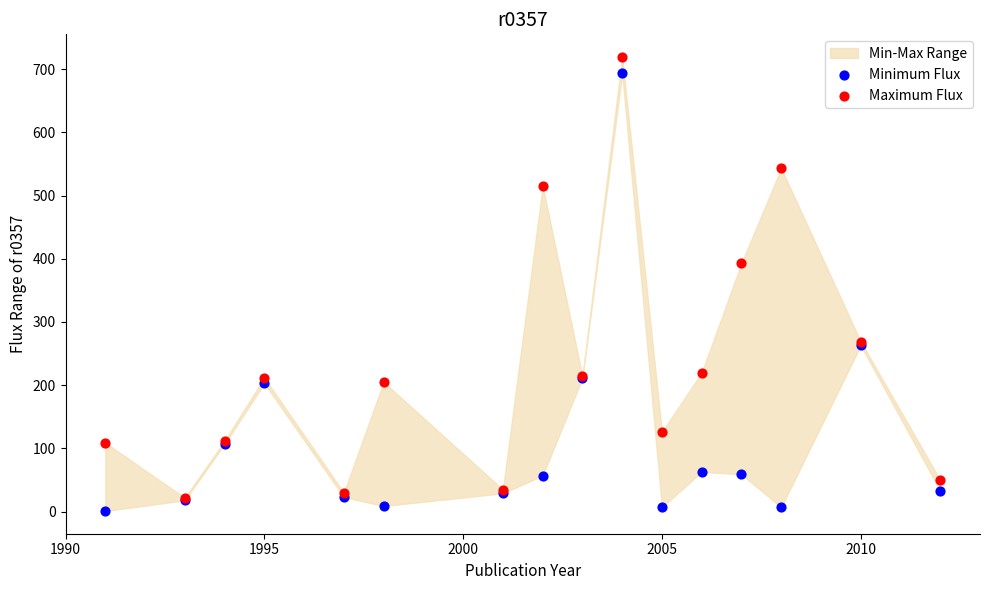

Across all series, what Y value is closest to 360?

393